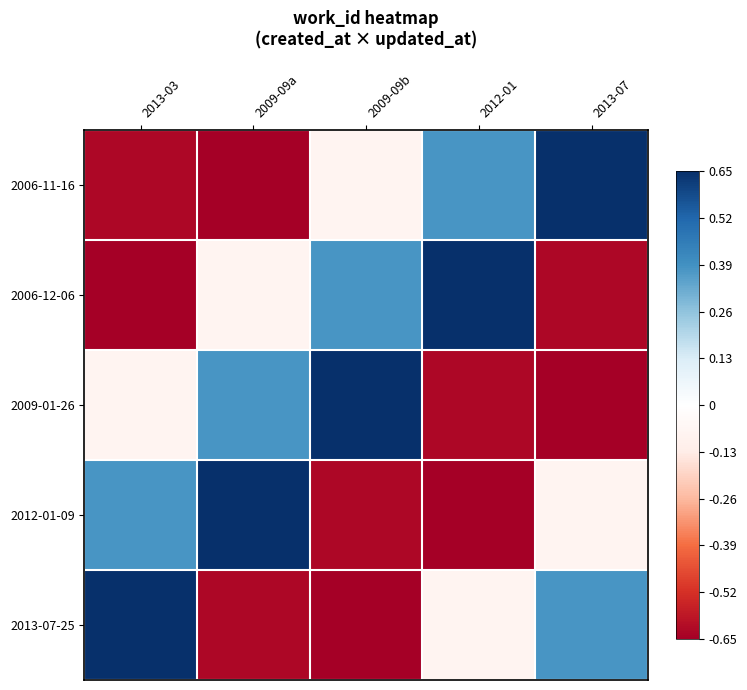

At which category is the sum across all series the highest?

2013-03